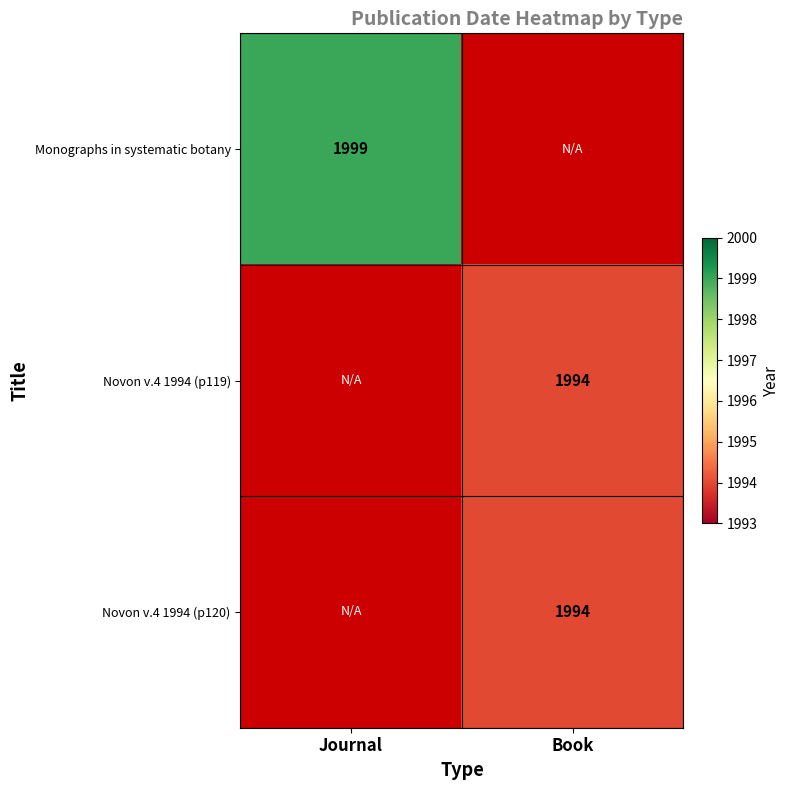

Is it true that Monographs in systematic botany equals 2608 at Journal?

False